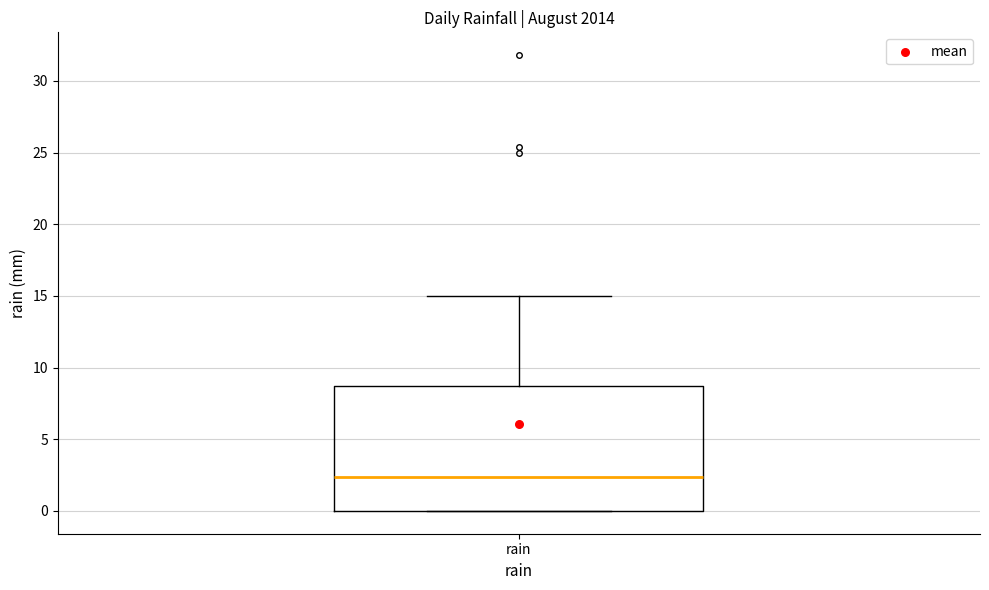

Transcribe this box plot: give where the median line is, the range the box spans, and where the two whiskers end, as read against the y-axis. The values are not printed on the chart, so give them approximately, as read against the axis.

median 2.5, box 0.0 to 8.5, whiskers 0.0 to 15.0